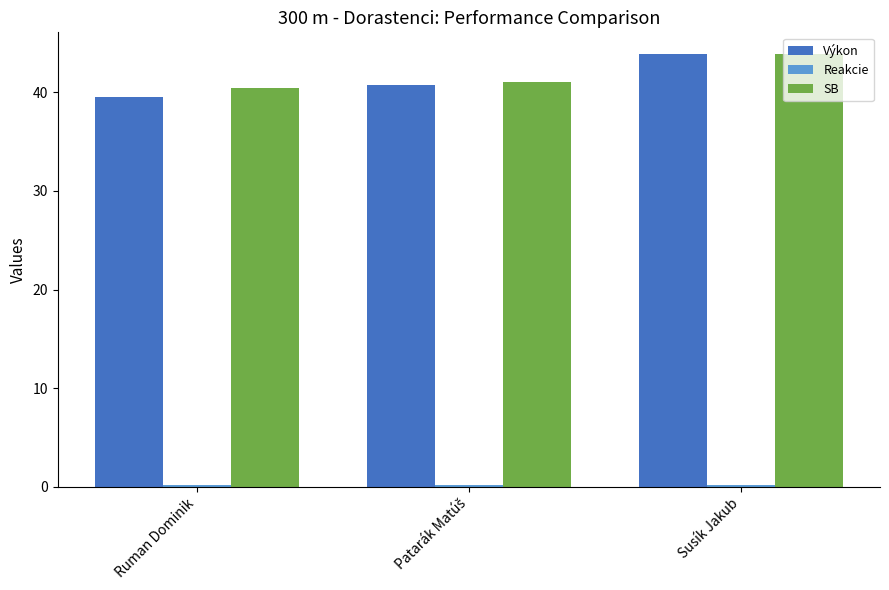

What is the value of the Výkon bar at the 3rd from the left?

43.9